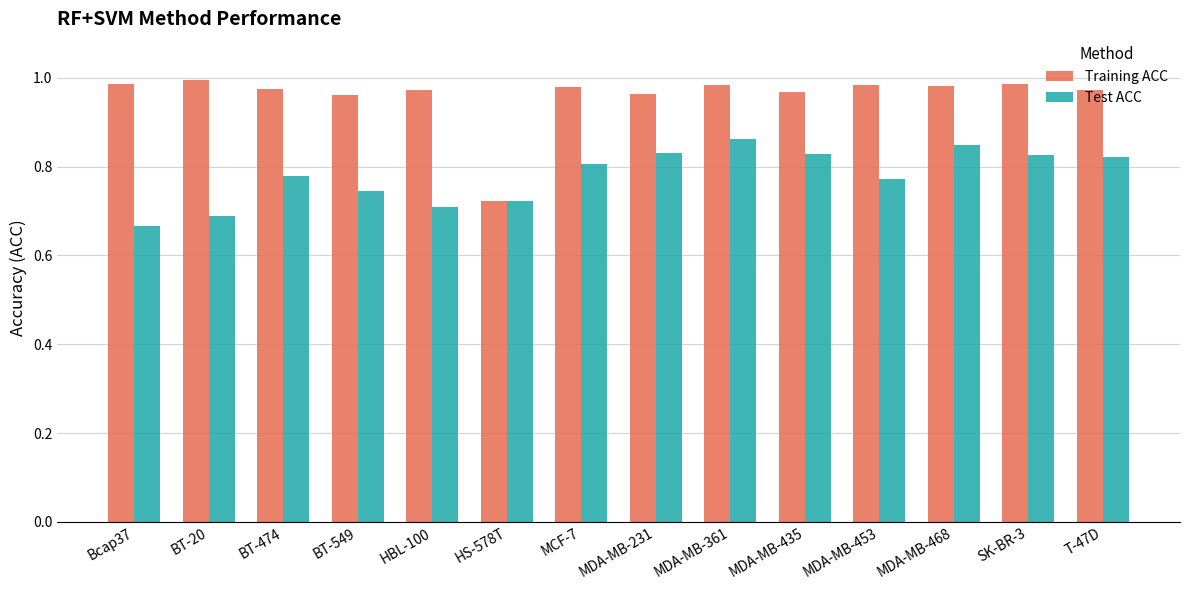

How many groups of bars are there?

14